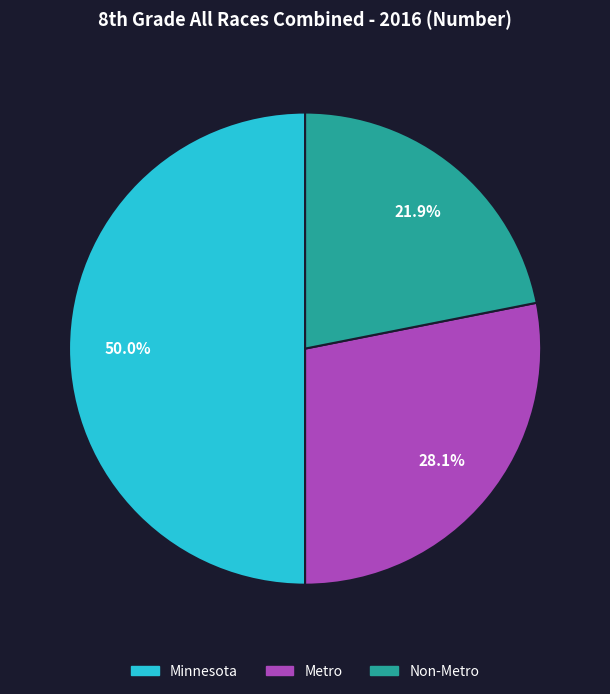

Is it true that Minnesota is 62% of the pie?

False